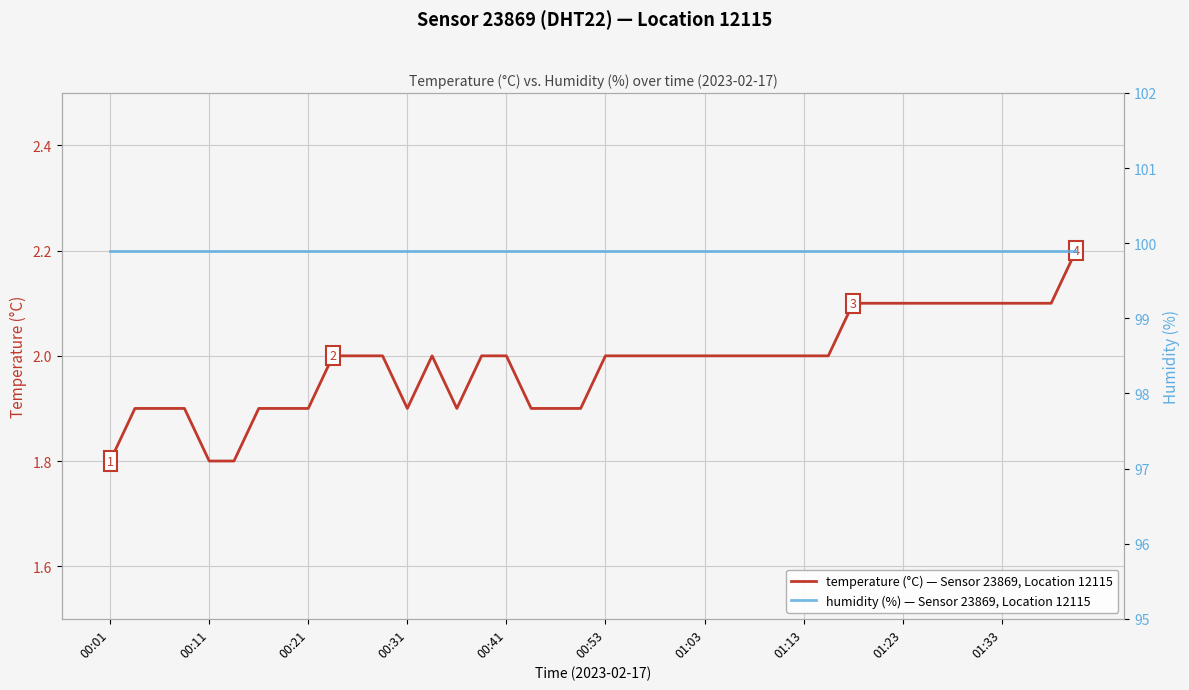

True or false: temperature (°C) — Sensor 23869, Location 12115 and humidity (%) — Sensor 23869, Location 12115 intersect in this chart.

False